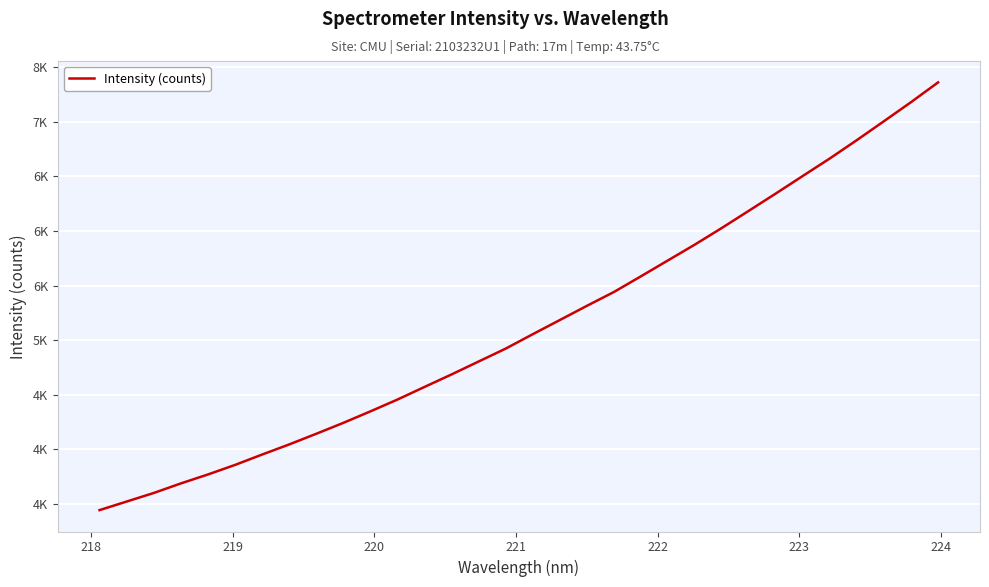

Is this an area chart (filled region under the line)?

No